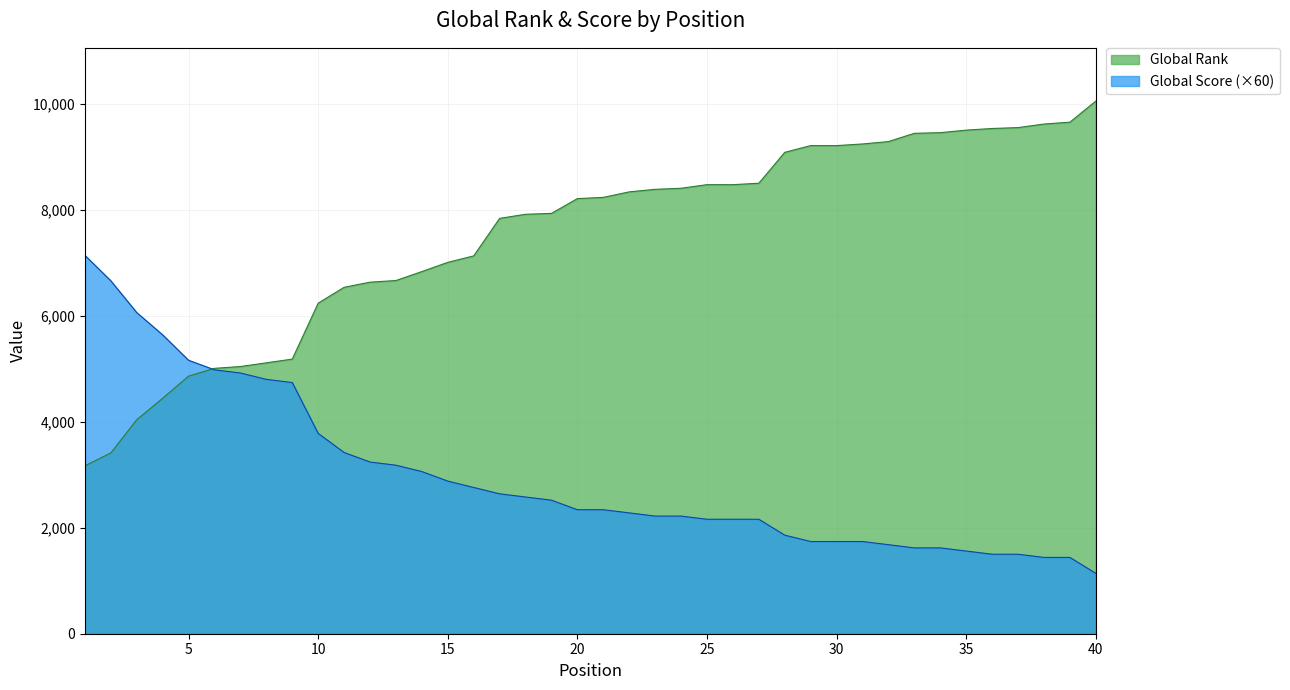

Which category has the highest value in the Global Rank series?

40